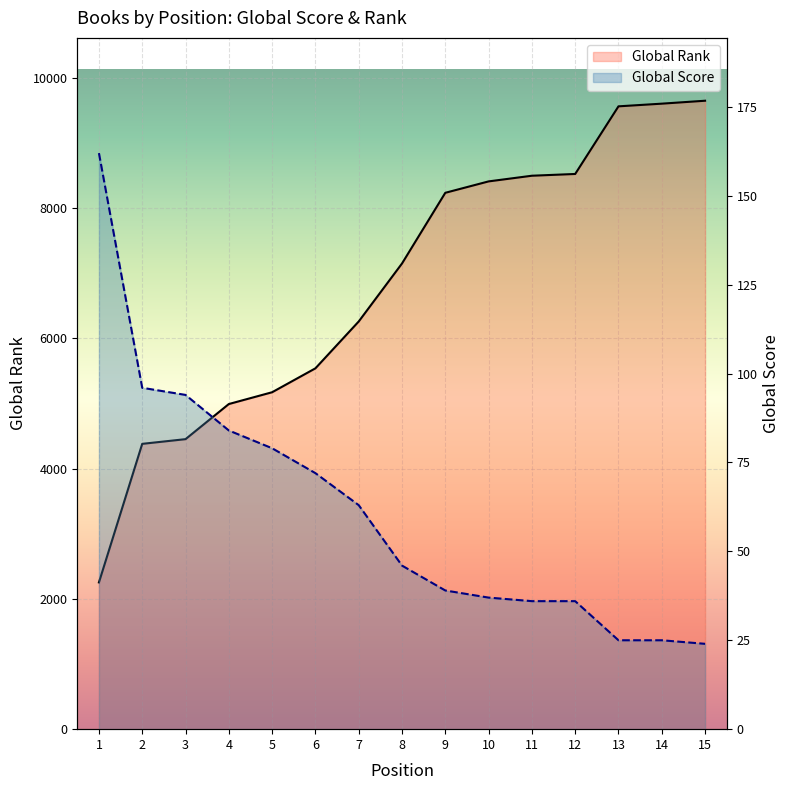

Count the number of categories in the chart.

15